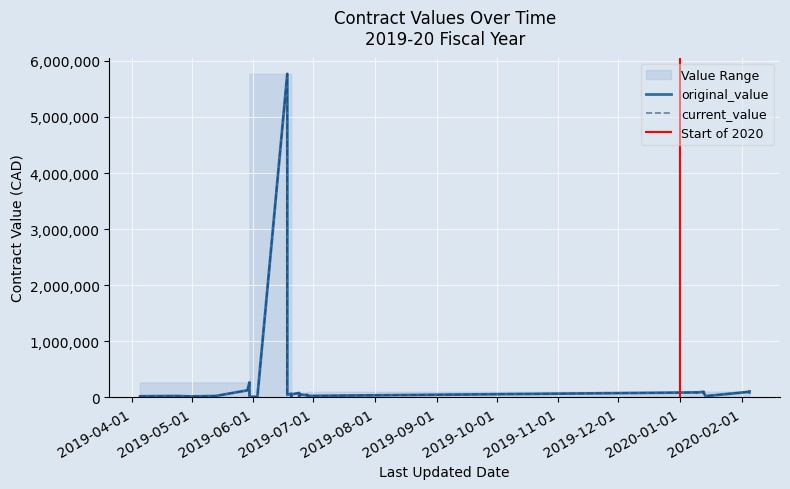

Reading left to right, what are all the values shown in this chart?

original_value: 18400.0	20200.0	25255.0	17500.0	25300.0	126532.4	267291.0	63913.8	35077.5	12500.0	10000.0	16000.0	5769220.0	65000.0	47500.0	65000.0	25330.0	25238.0	21137.0	54395.0	79044.7	11000.0	36000.0	54000.0	42500.0	40000.0	42500.0	36000.0	26850.0	87679.5	90000.0	88900.0	100000.0	80000.0	23600.0	100000.0	105000.0	88900.0	100000.0
current_value: 18400.0	20200.0	25255.0	17500.0	25300.0	126532.4	267291.0	63913.8	35077.5	12500.0	10000.0	16000.0	5769220.0	65000.0	47500.0	65000.0	25330.0	25238.0	21137.0	54395.0	79044.7	11000.0	36000.0	54000.0	42500.0	40000.0	42500.0	36000.0	26850.0	87679.5	90000.0	88900.0	100000.0	80000.0	23600.0	100000.0	105000.0	88900.0	100000.0